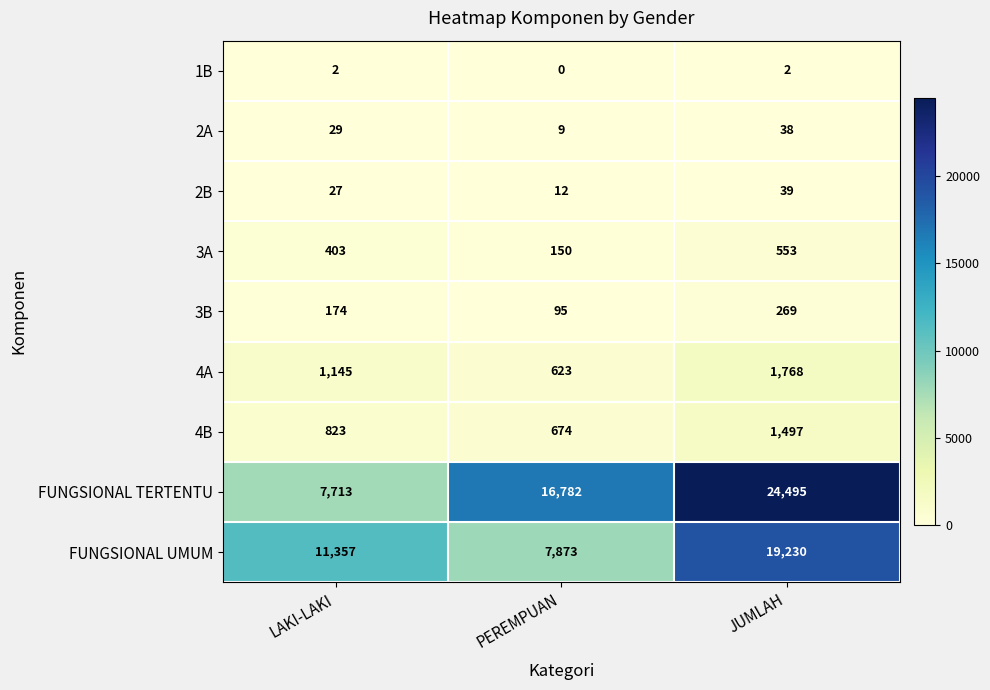

Reading left to right, list all the values displayed in this chart.

1B: LAKI-LAKI=2	PEREMPUAN=0	JUMLAH=2
2A: LAKI-LAKI=29	PEREMPUAN=9	JUMLAH=38
2B: LAKI-LAKI=27	PEREMPUAN=12	JUMLAH=39
3A: LAKI-LAKI=403	PEREMPUAN=150	JUMLAH=553
3B: LAKI-LAKI=174	PEREMPUAN=95	JUMLAH=269
4A: LAKI-LAKI=1145	PEREMPUAN=623	JUMLAH=1768
4B: LAKI-LAKI=823	PEREMPUAN=674	JUMLAH=1497
FUNGSIONAL TERTENTU: LAKI-LAKI=7713	PEREMPUAN=16782	JUMLAH=24495
FUNGSIONAL UMUM: LAKI-LAKI=11357	PEREMPUAN=7873	JUMLAH=19230